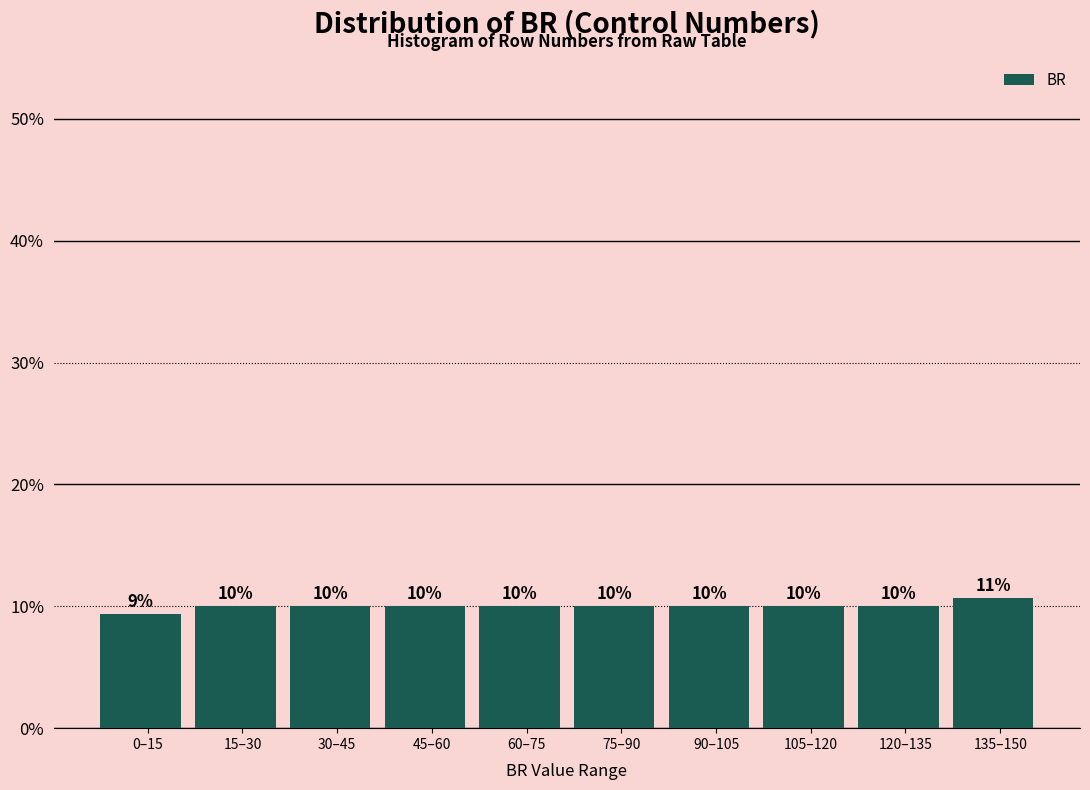

Read the value at 30–45.

10.0